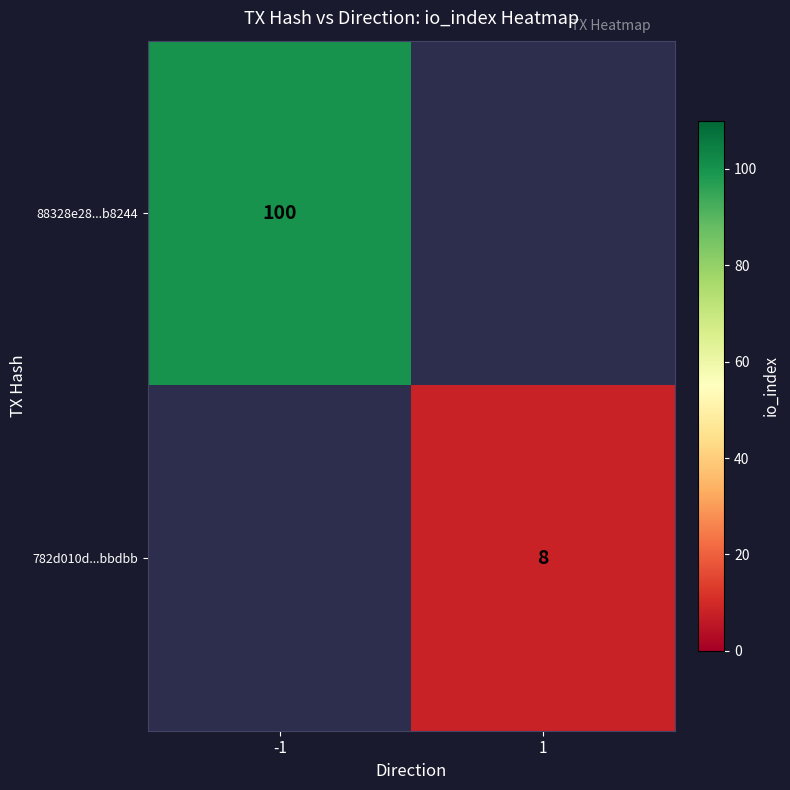

True or false: 88328e28...b8244 has a value of 100 at -1.

True